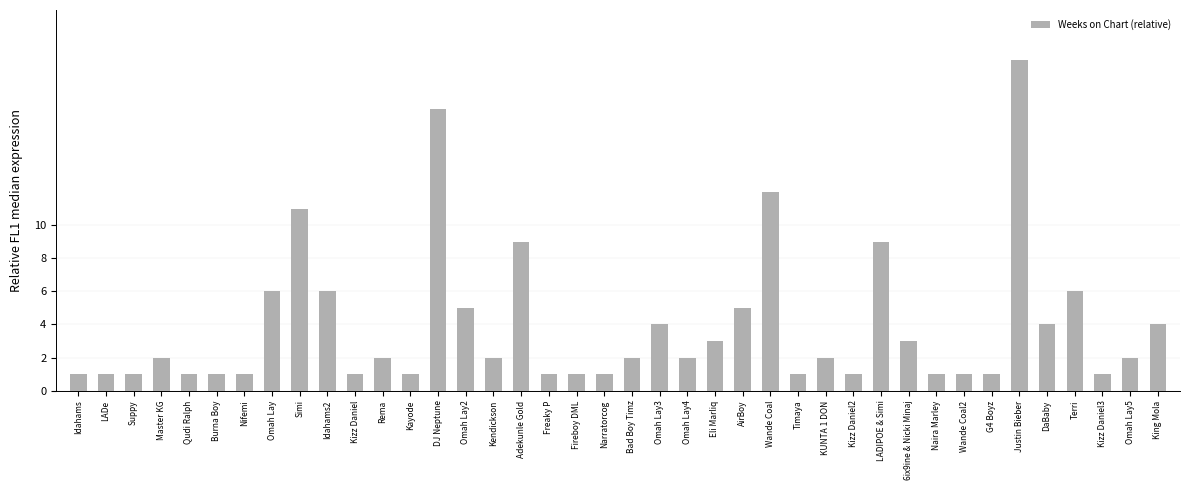

Approximately how many times larger is the value at Justin Bieber compared to Wande Coal2?

20.0